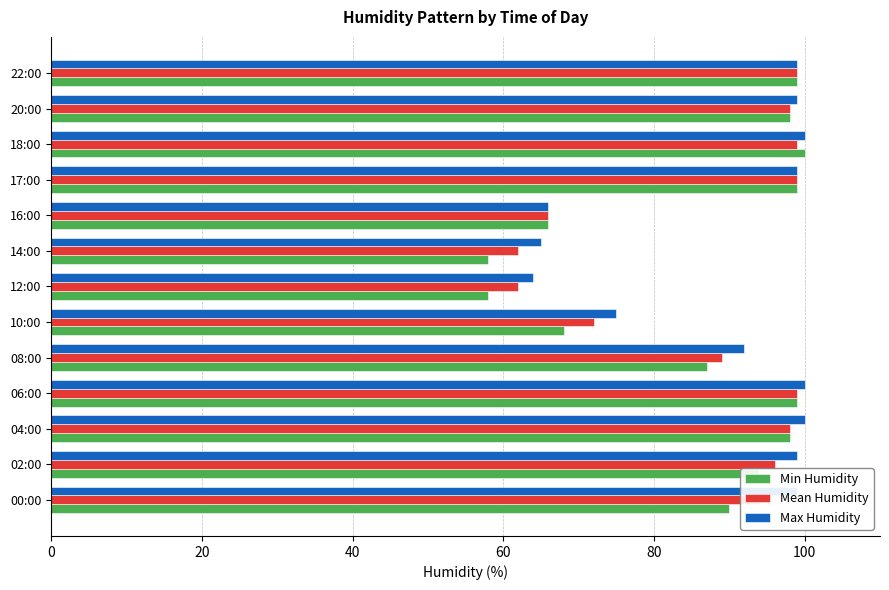

What is the maximum value shown in the chart?

100